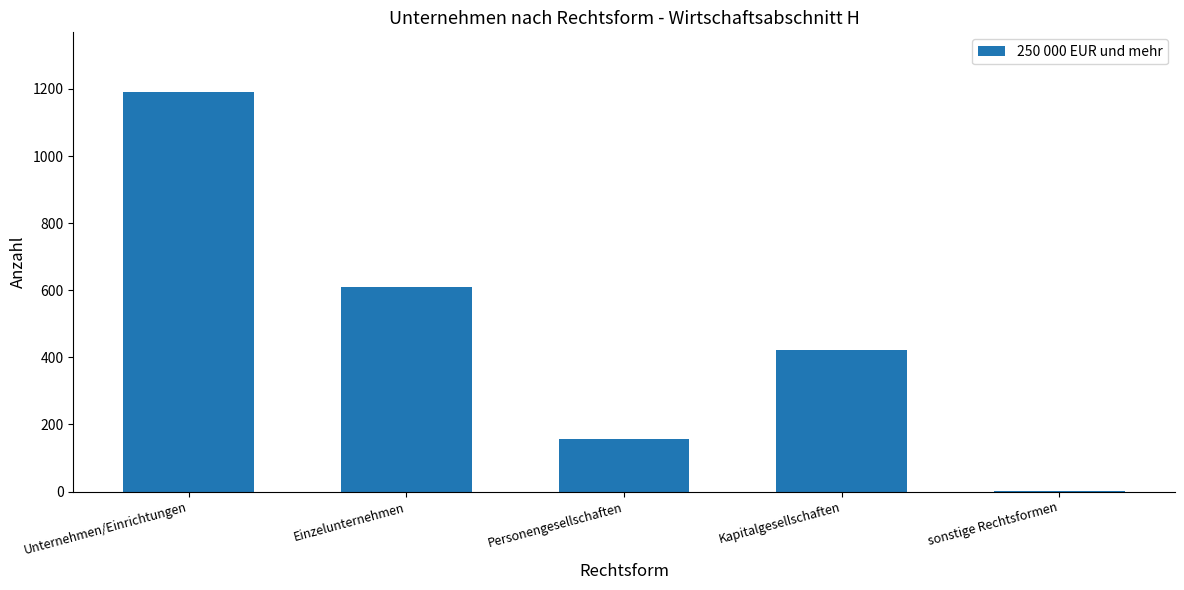

The value at Einzelunternehmen is 609. True or false?

True